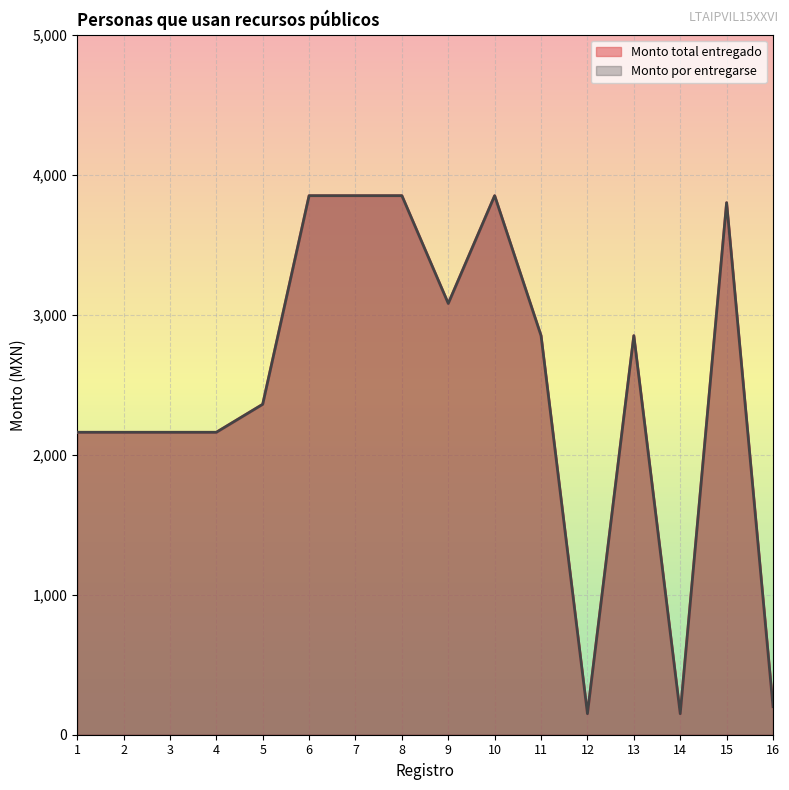

What is the difference between the second highest and second lowest values in the Monto total entregado series?

3700